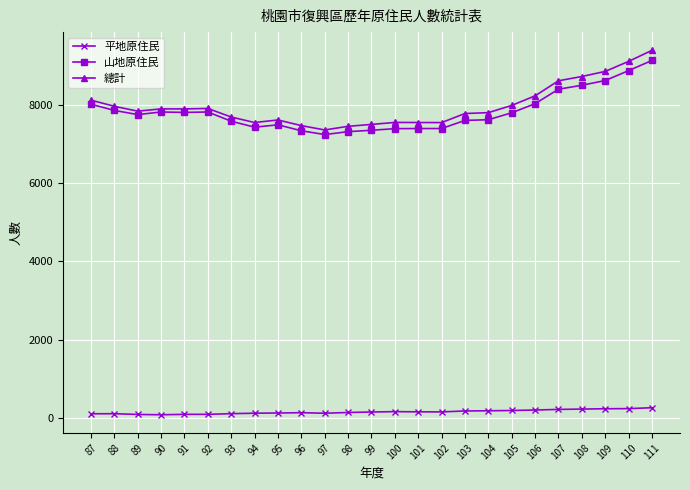

Which series has the widest spread of values?

總計